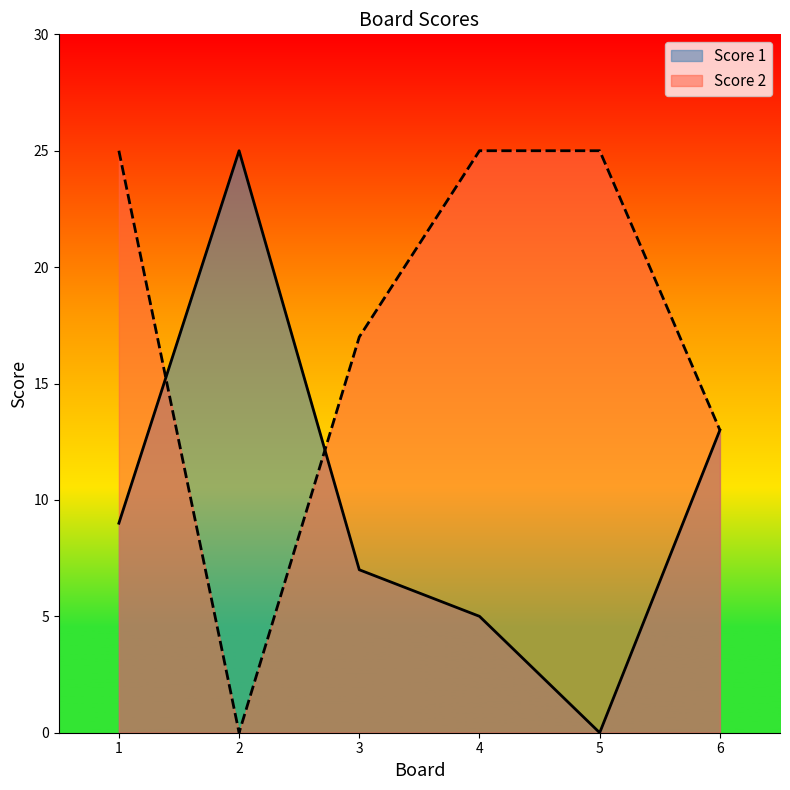

At which category is the sum across all series the highest?

1